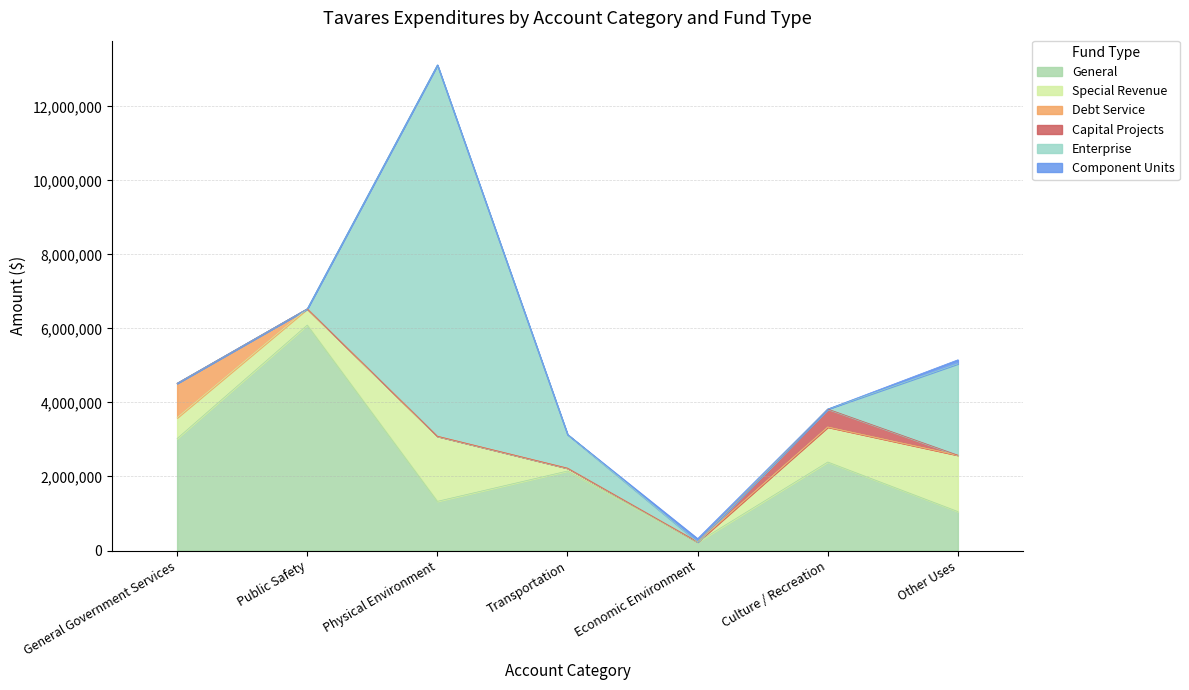

Which category has the highest value across all series?

Physical Environment